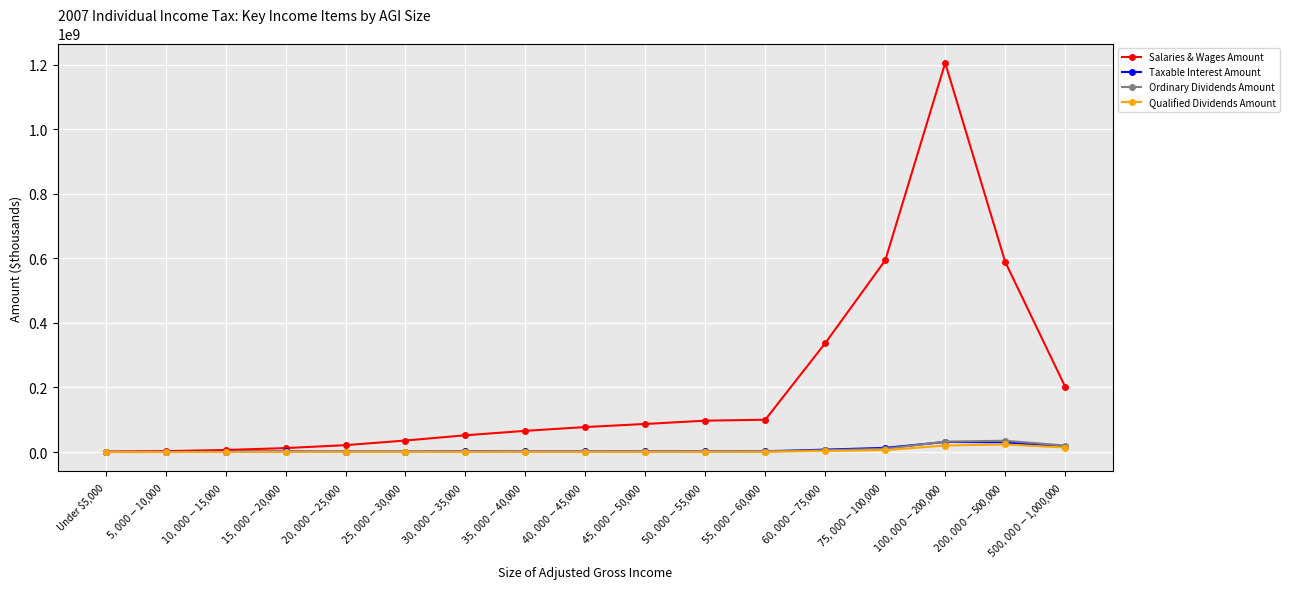

What is the difference between the second highest and second lowest values in the Salaries & Wages Amount series?

591151461